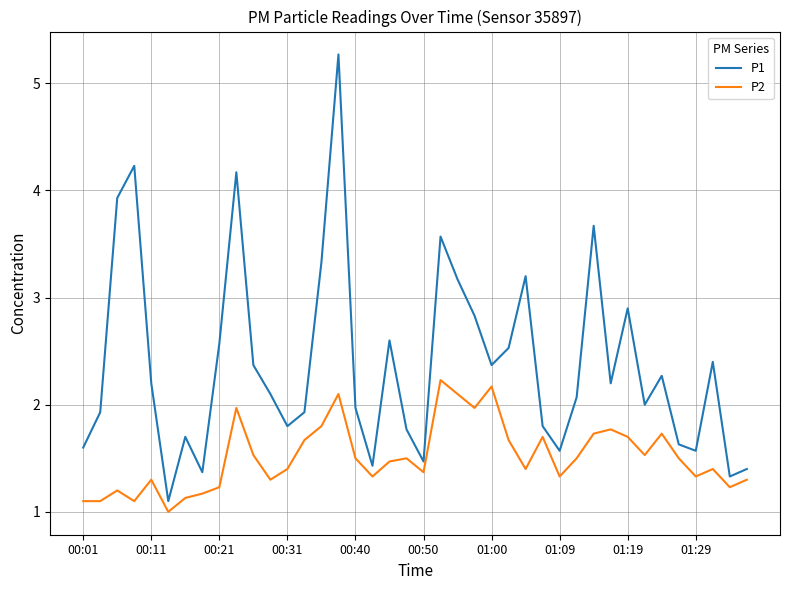

Which series has the widest spread of values?

P1